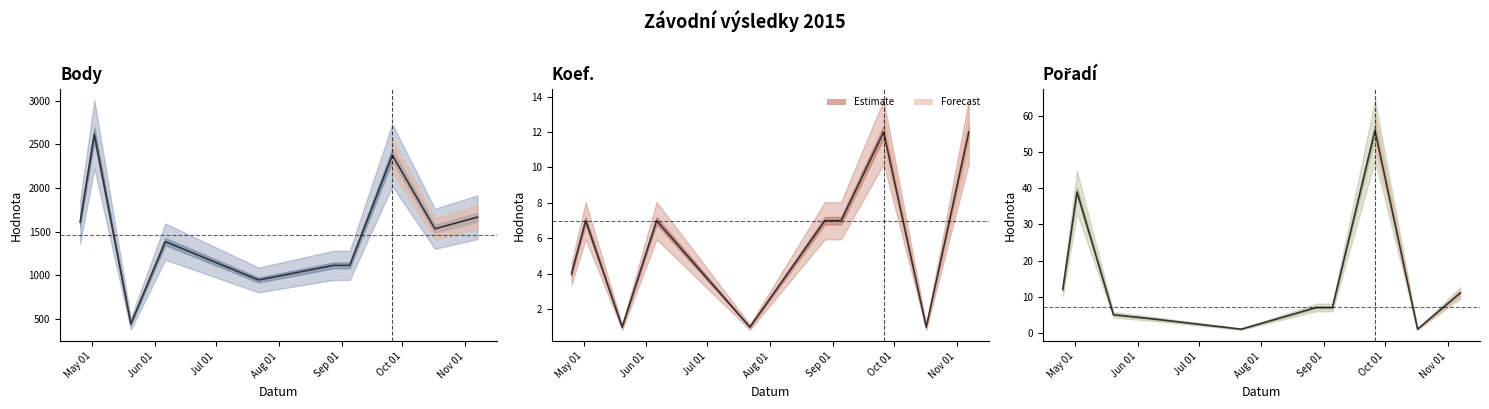

List the series in order of their peak value, lowest first.

Koef., Pořadí, Body